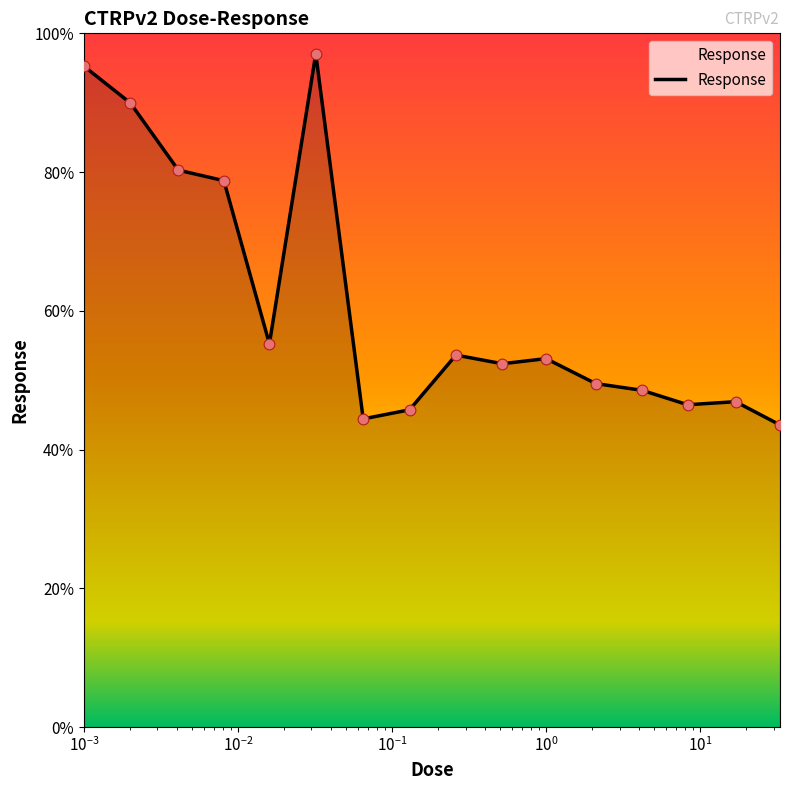

What is the difference between the maximum and minimum values?

53.5